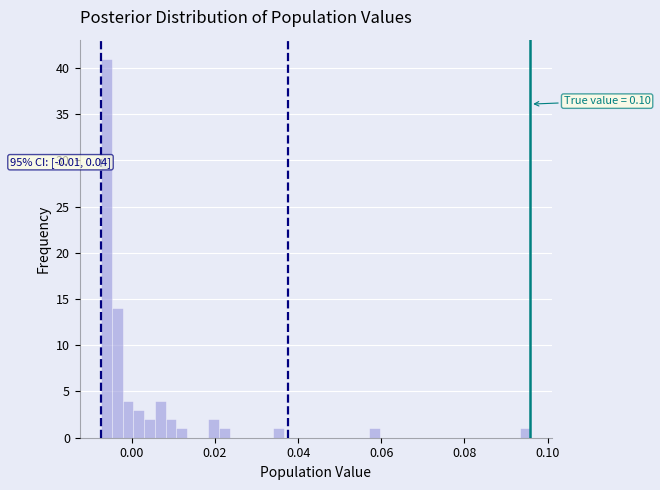

Read against the x-axis, roughly where is the centre of the tallest bar?

-0.006